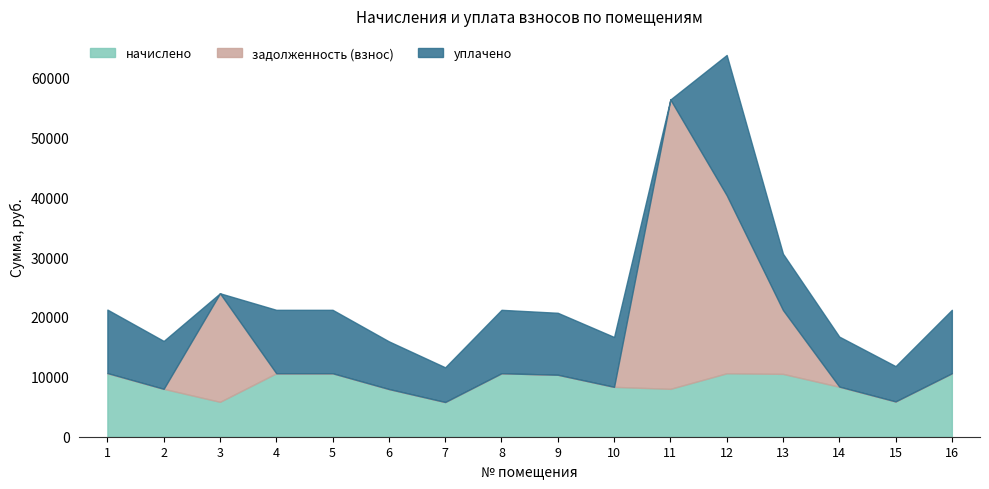

At how many categories does at least one series exceed 25102?

2